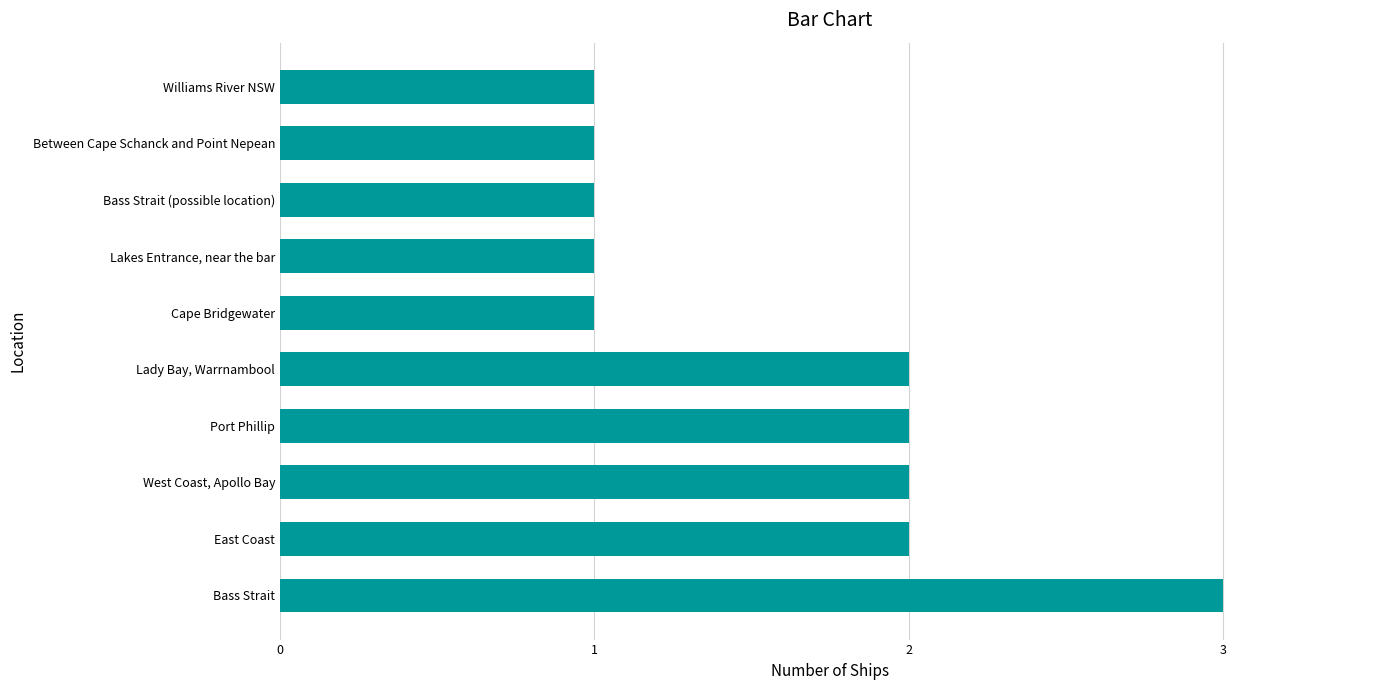

What is the average value?

2